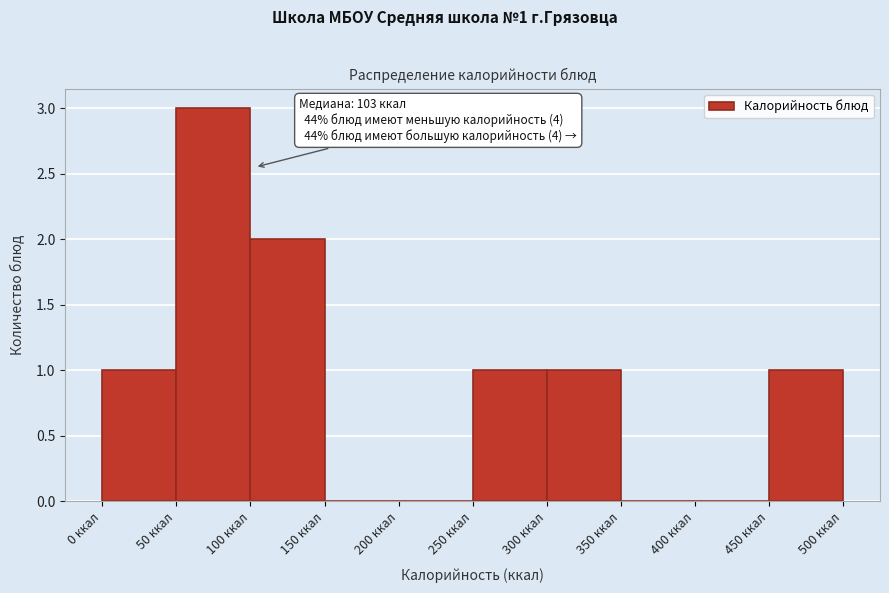

Which range on the x-axis has the tallest bar?

50 to 100